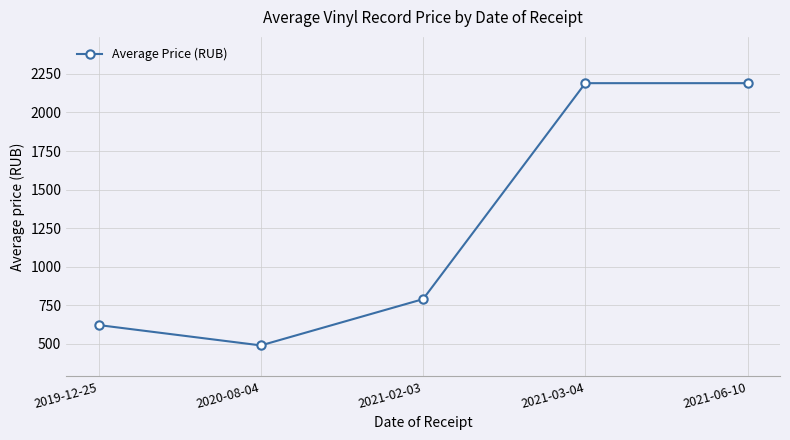

What is the greatest value displayed?

2190